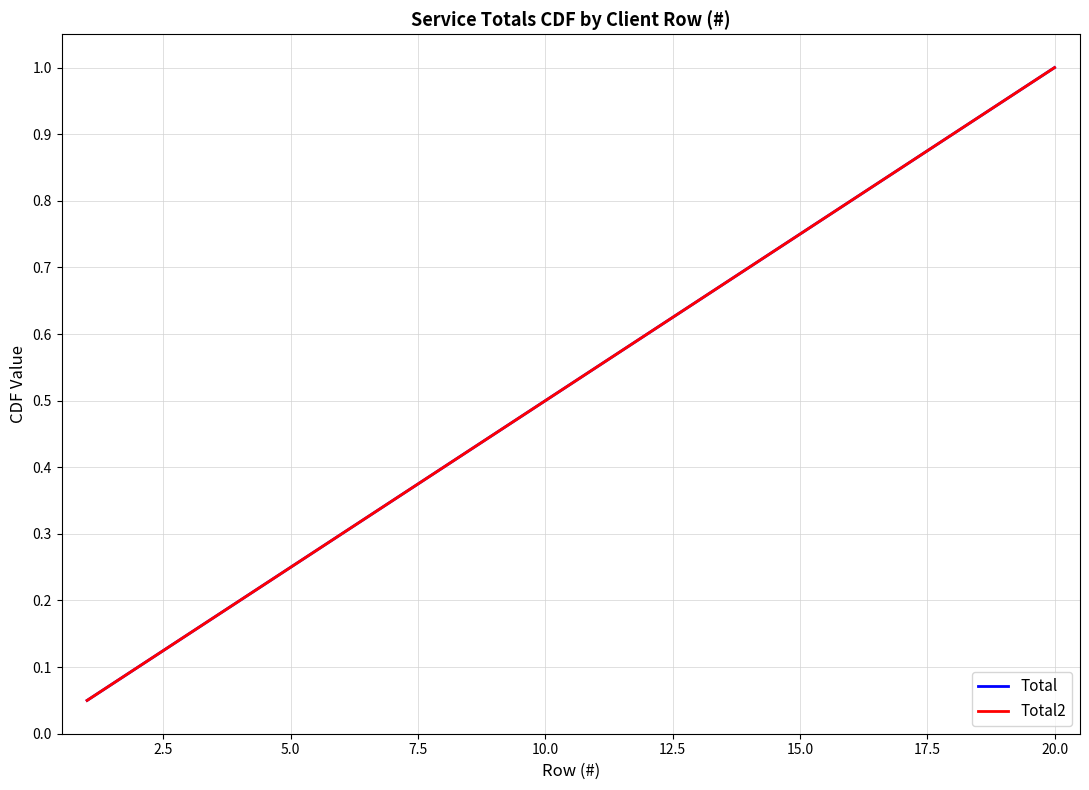

Does the chart display data point markers on the line(s)?

No